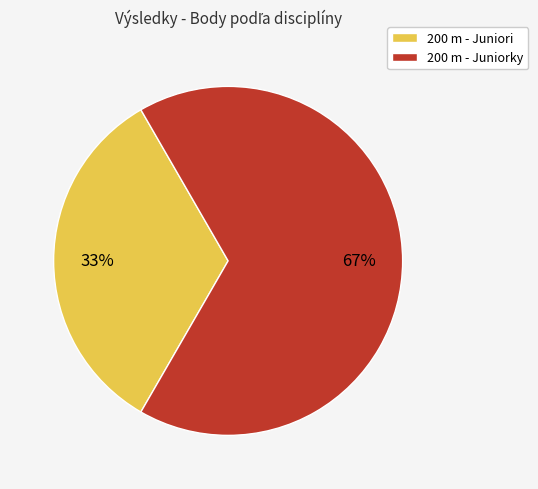

To the nearest percent, what is the average slice percentage?

50%